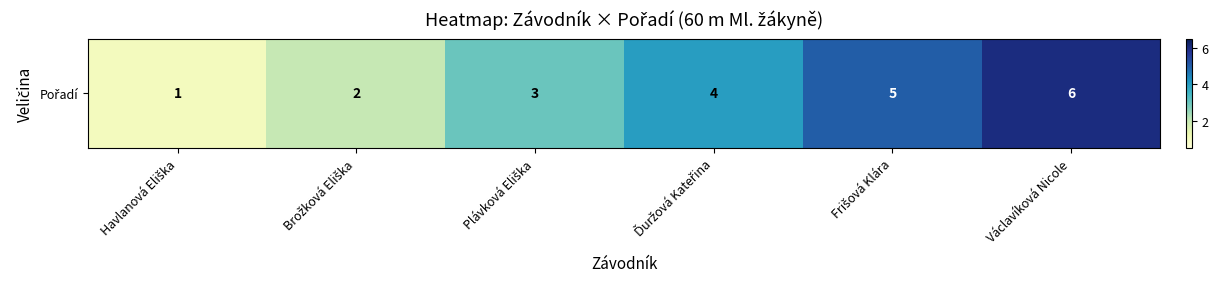

Count the values in the range 2 to 5.

4